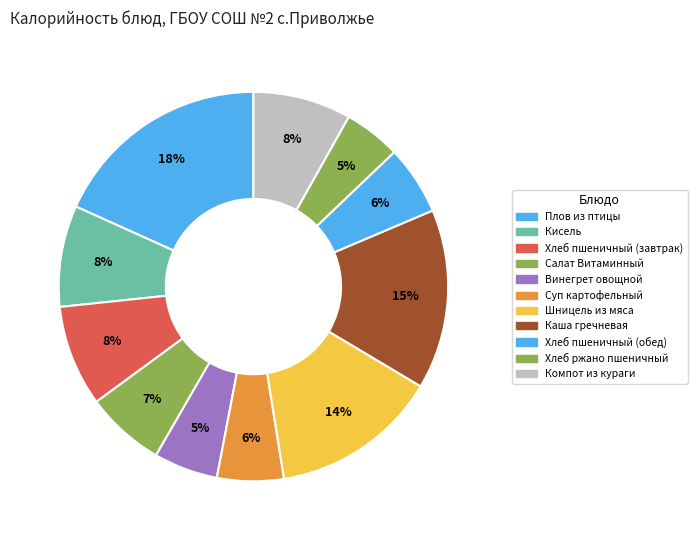

Is it true that Шницель из мяса is 28% of the pie?

False